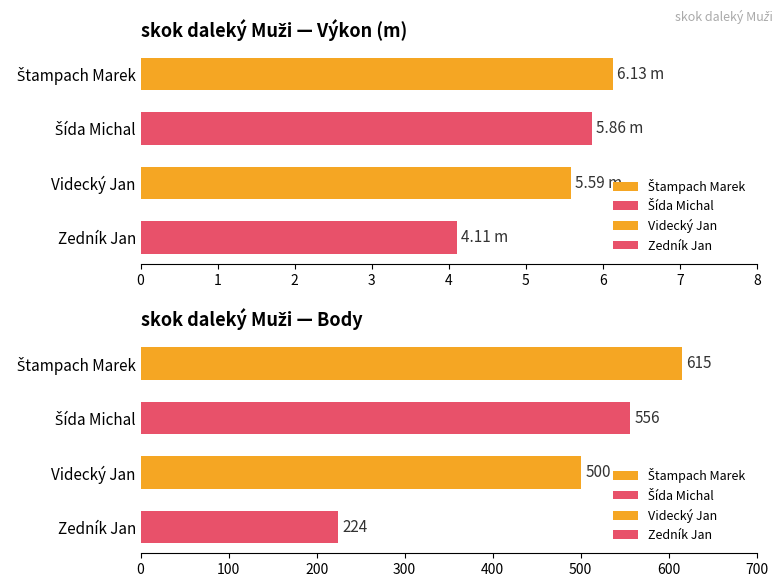

At which label is Body closest to 419?

Videcký Jan